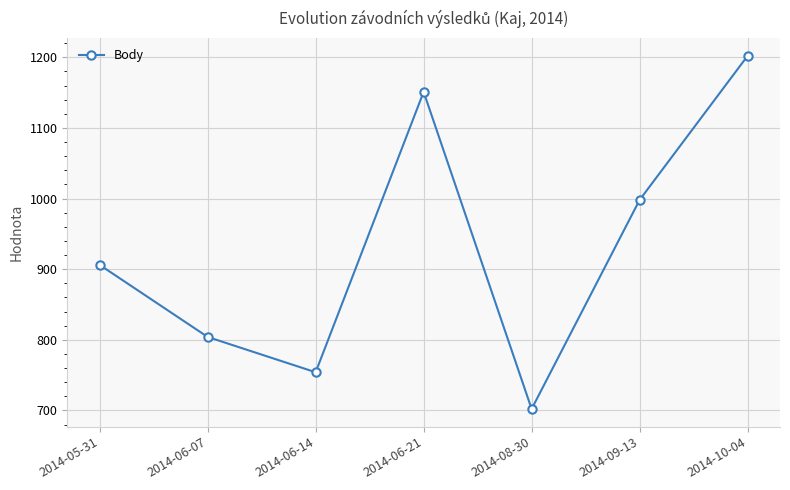

Which category has the highest value across all series?

2014-10-04